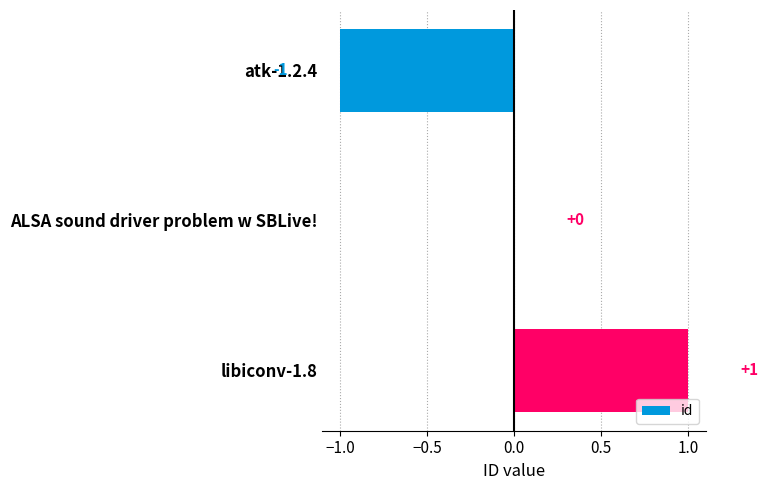

The chart shows a value of 0 at ALSA sound driver problem w SBLive!. True or false?

True